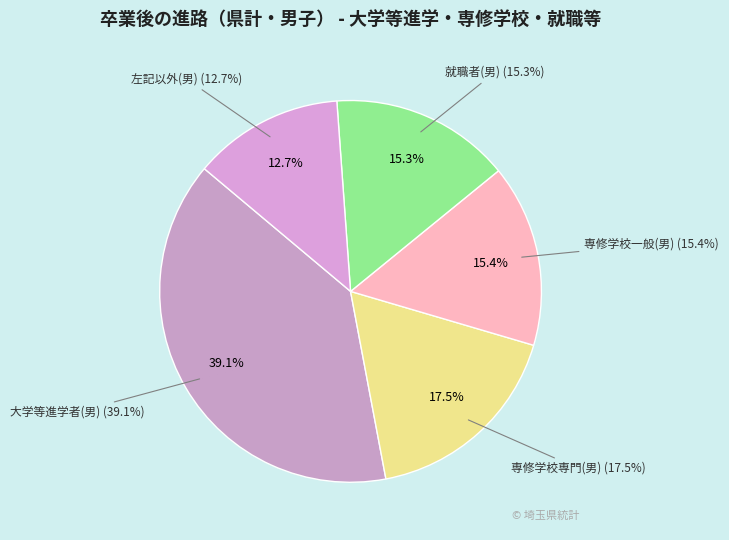

To the nearest percent, what is the average slice percentage?

20%